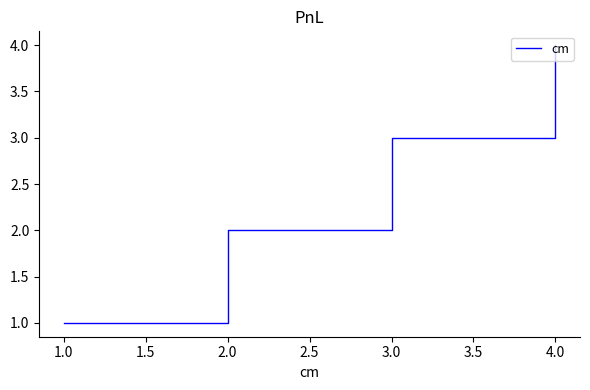

Does the chart display data point markers on the line(s)?

No